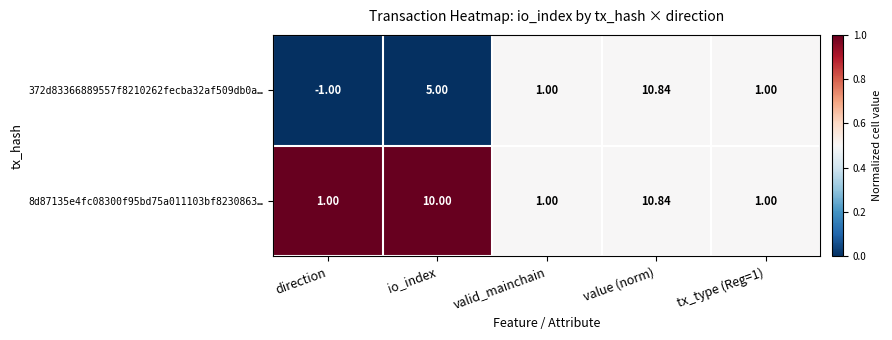

At which label is 372d83366889557f8210262fecba32af509db0a… closest to 4?

io_index